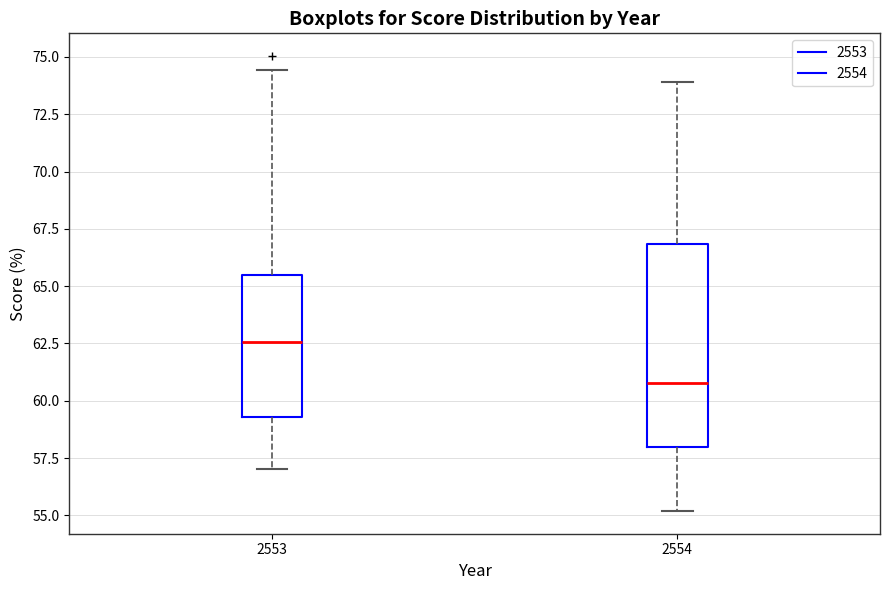

Which box is the tallest, from its lower edge to its upper edge?

2554